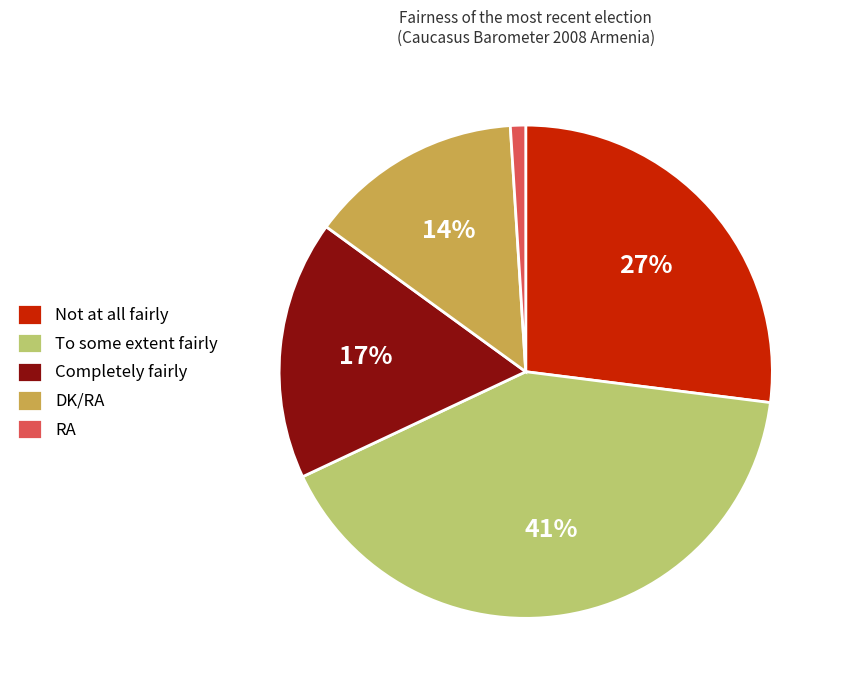

Which category has the smallest portion of the pie?

RA